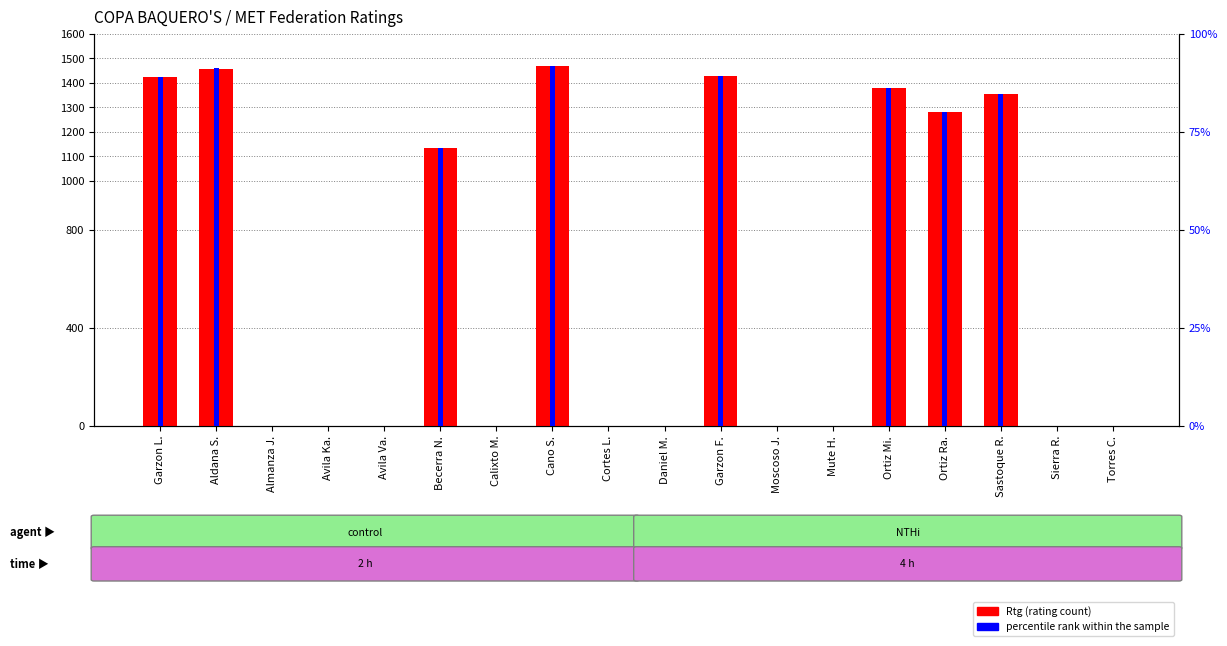

Reading left to right, transcribe all the data shown in this chart.

Rtg (rating): Garzon L.=1423.0	Aldana S.=1457.0	Almanza J.=0.0	Avila Ka.=0.0	Avila Va.=0.0	Becerra N.=1134.0	Calixto M.=0.0	Cano S.=1468.0	Cortes L.=0.0	Daniel M.=0.0	Garzon F.=1427.0	Moscoso J.=0.0	Mute H.=0.0	Ortiz Mi.=1378.0	Ortiz Ra.=1278.0	Sastoque R.=1355.0	Sierra R.=0.0	Torres C.=0.0
percentile rank within the sample: Garzon L.=88.9	Aldana S.=91.1	Almanza J.=0.0	Avila Ka.=0.0	Avila Va.=0.0	Becerra N.=70.9	Calixto M.=0.0	Cano S.=91.8	Cortes L.=0.0	Daniel M.=0.0	Garzon F.=89.2	Moscoso J.=0.0	Mute H.=0.0	Ortiz Mi.=86.1	Ortiz Ra.=79.9	Sastoque R.=84.7	Sierra R.=0.0	Torres C.=0.0